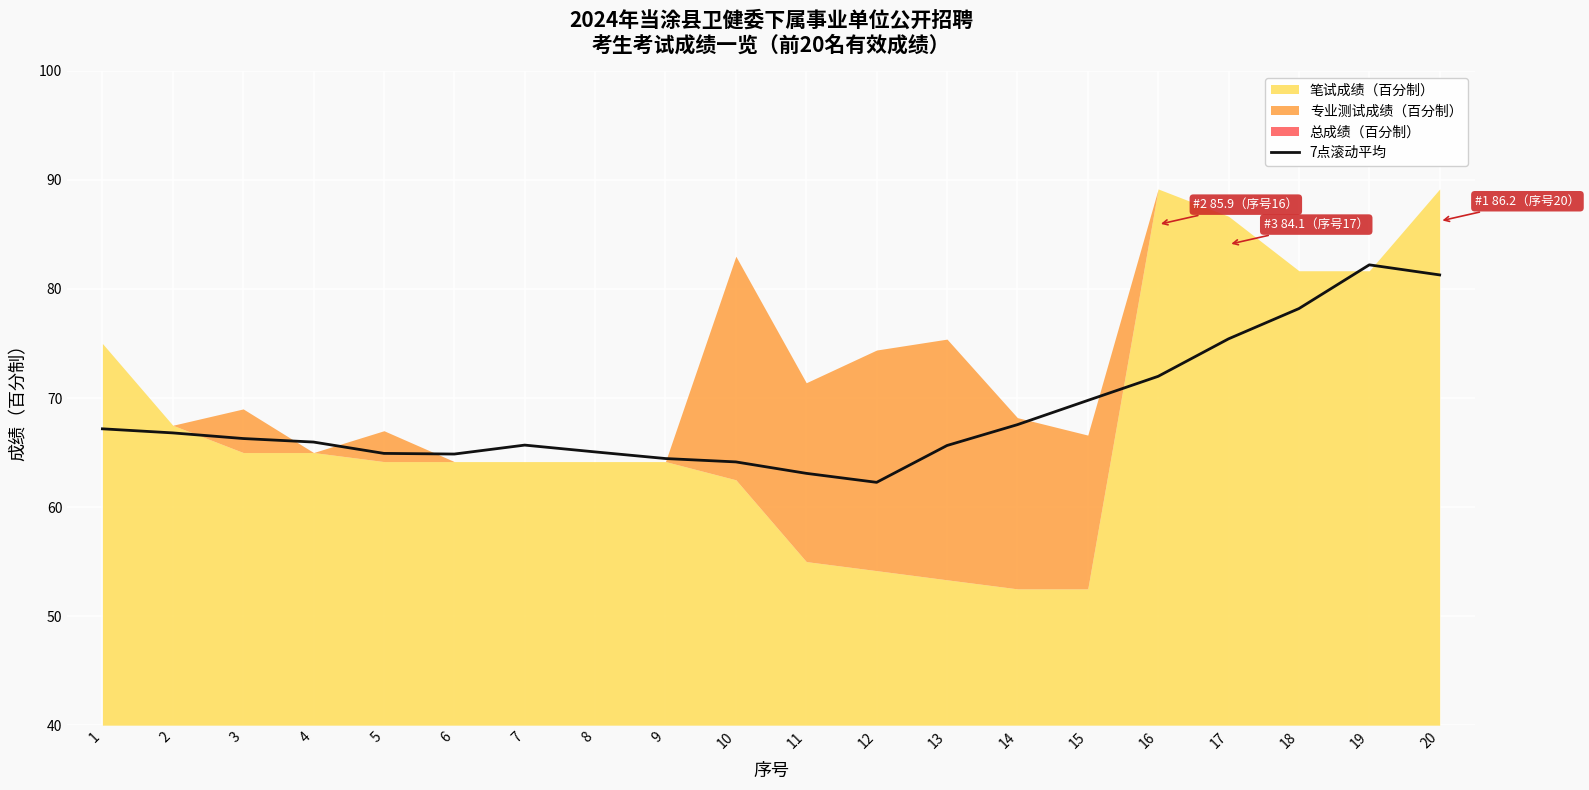

What is the difference between the maximum and minimum values?

19.9